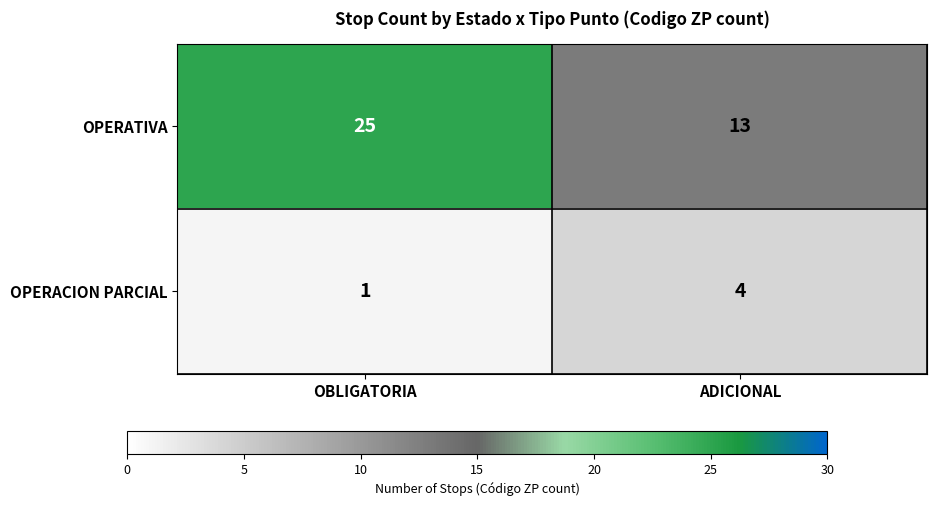

Reading left to right, what are all the values shown in this chart?

OPERATIVA: OBLIGATORIA=25	ADICIONAL=13
OPERACION PARCIAL: OBLIGATORIA=1	ADICIONAL=4